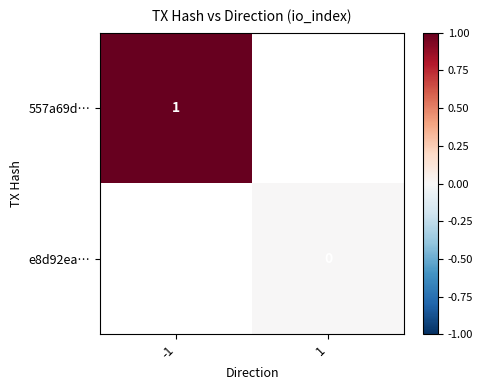

True or false: 557a69d… has a value of 1 at -1.

True